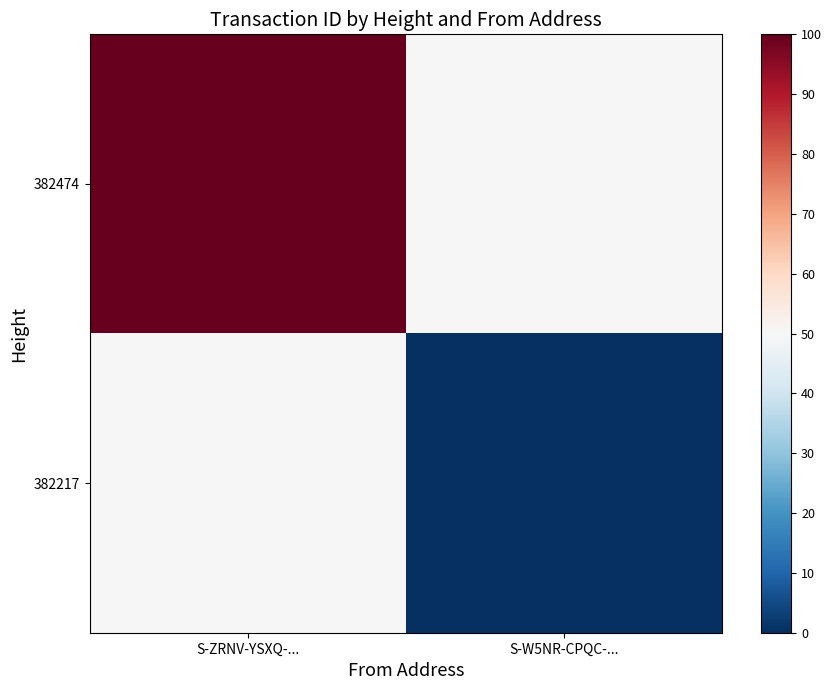

Which series changed the most between S-ZRNV-YSXQ-... and S-W5NR-CPQC-...?

382474